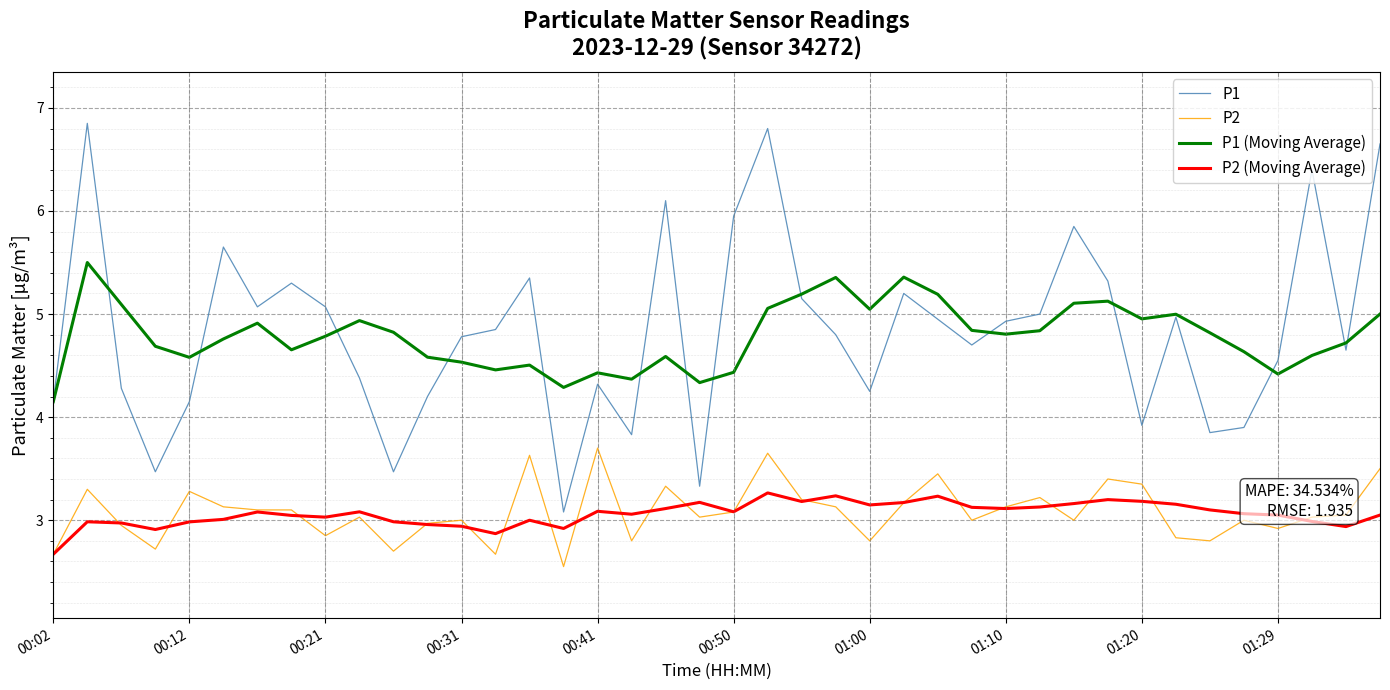

What is the highest value of the P2 series?

3.7